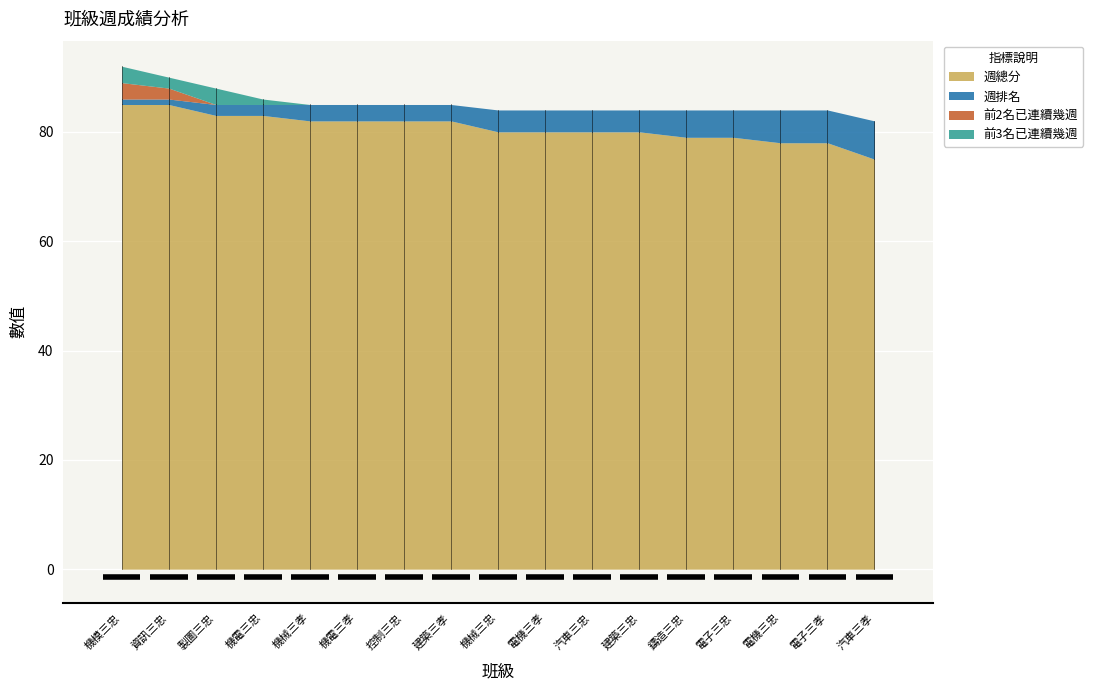

The value of 前2名已連續幾週 at 機電三孝 is 0. True or false?

True